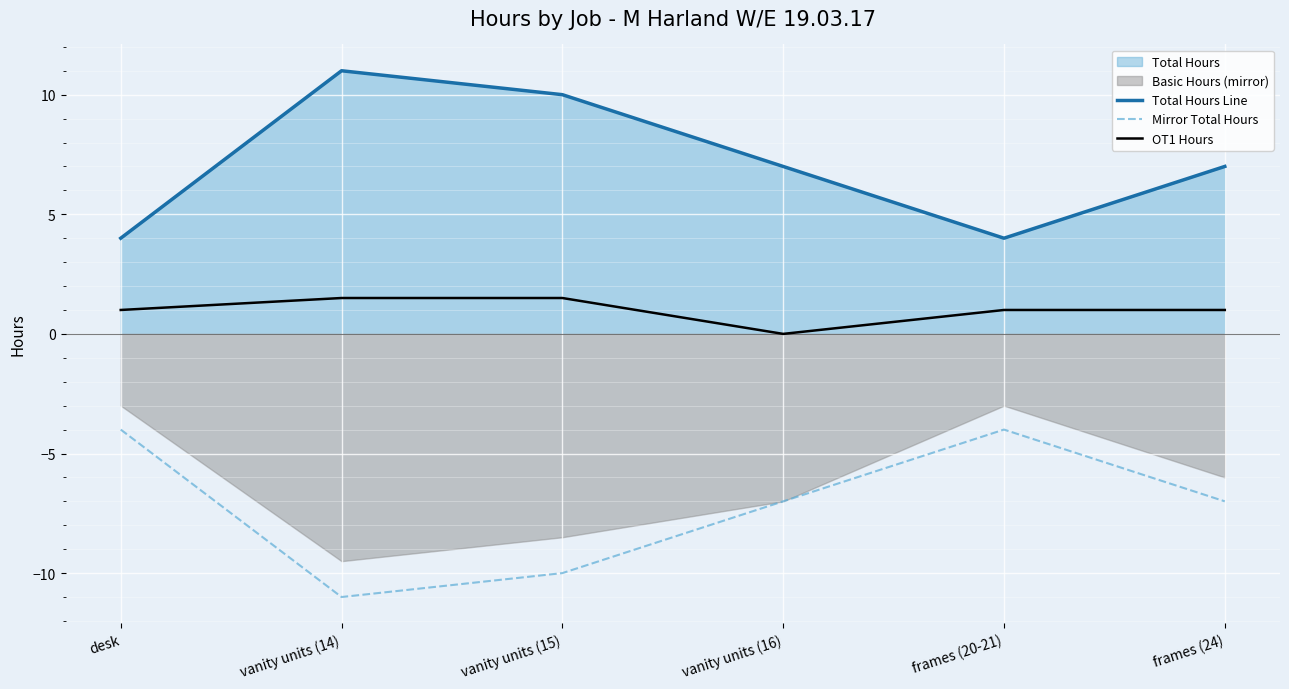

What position from the right is frames (20-21)?

2